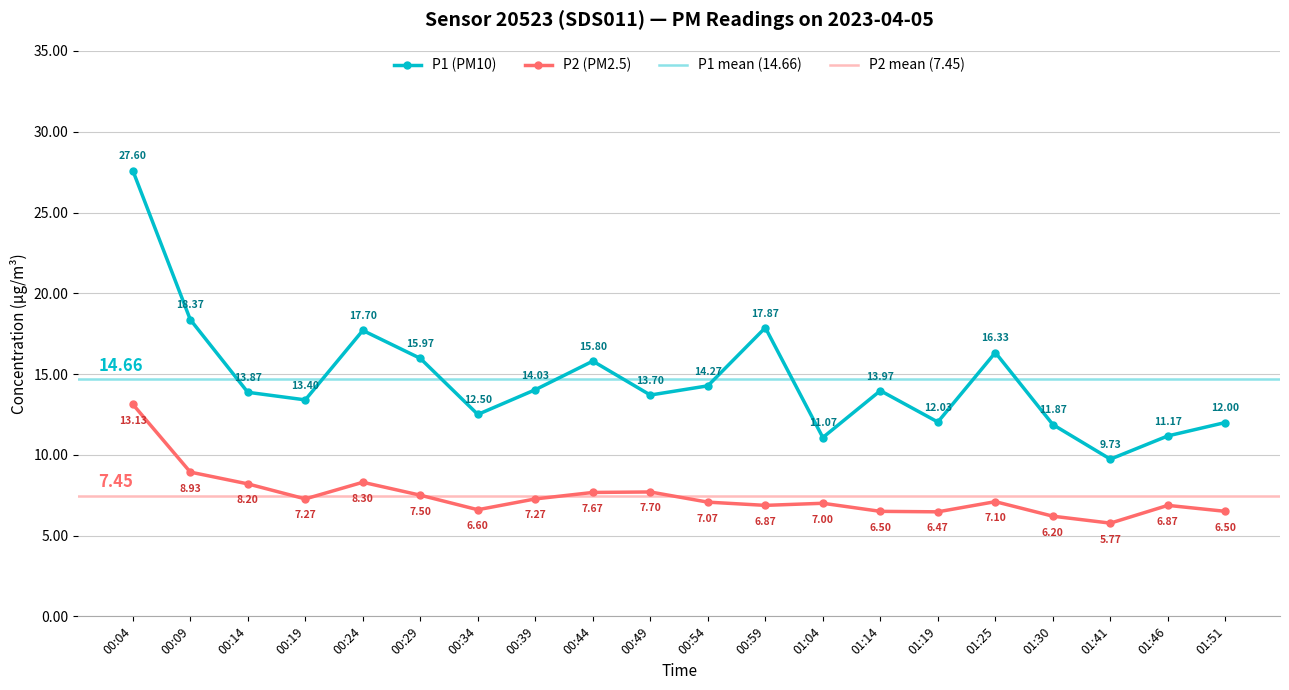

The value of P1 at 00:39 is 7.3. True or false?

False